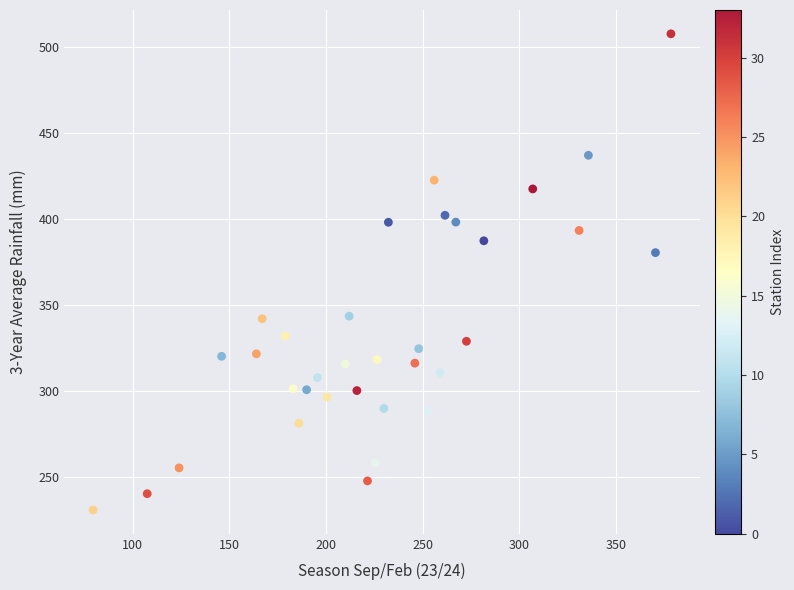

What Y value in the scatter plot is closest to 369?

380.4